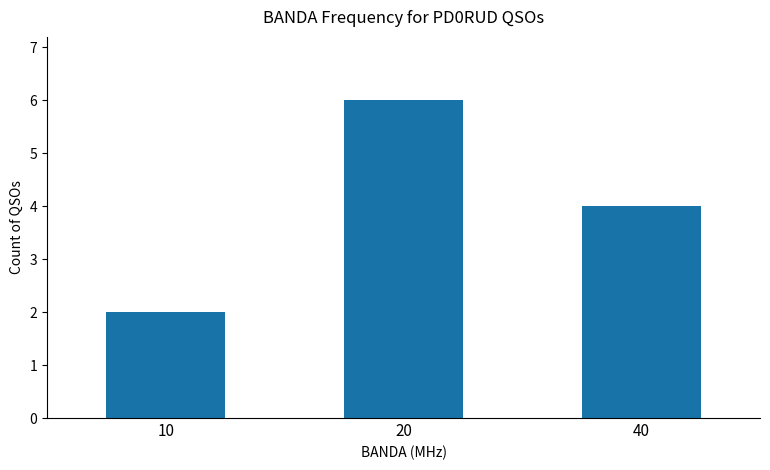

What is the difference between the values at 20 and 10?

4